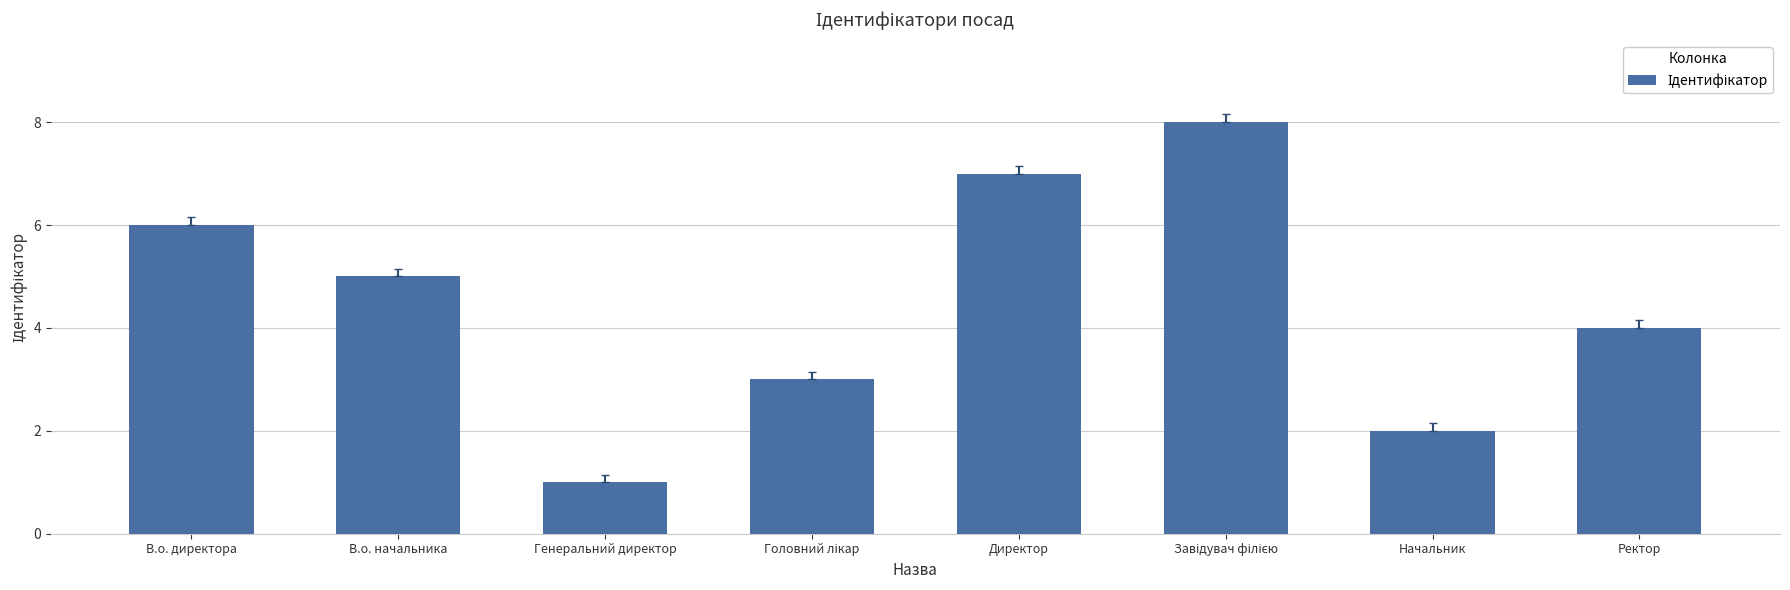

What is the difference between the second highest and minimum values?

6